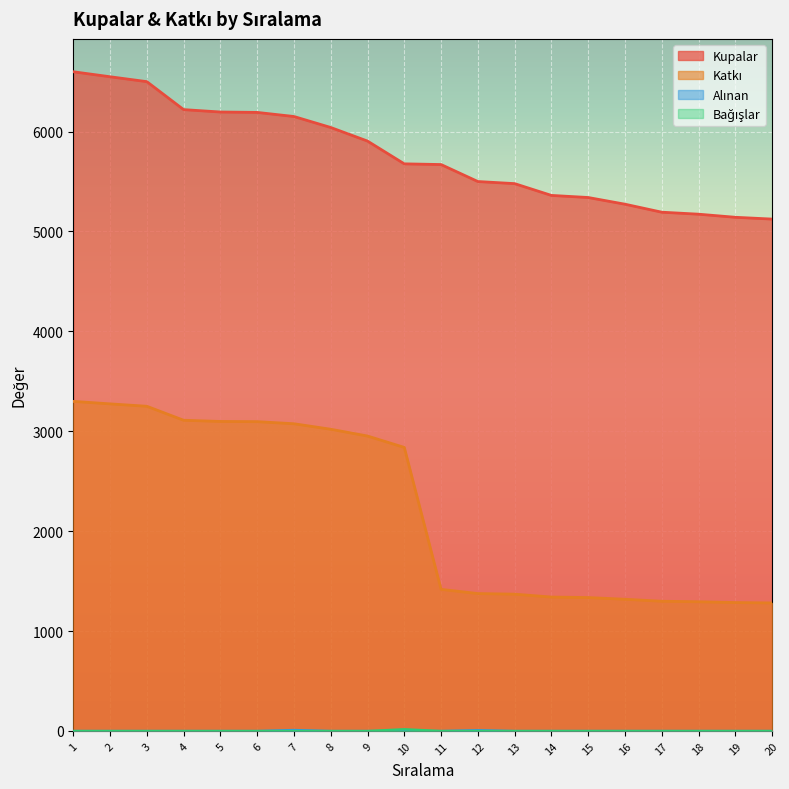

True or false: Alınan has a value of 10 at 7.

True